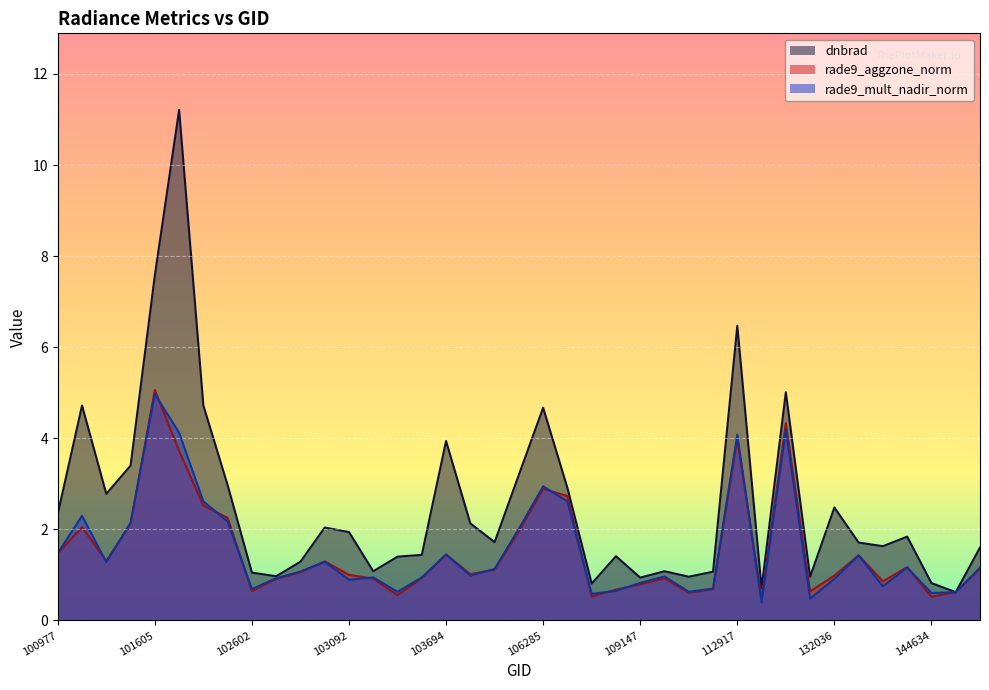

Does the chart display data point markers on the line(s)?

No